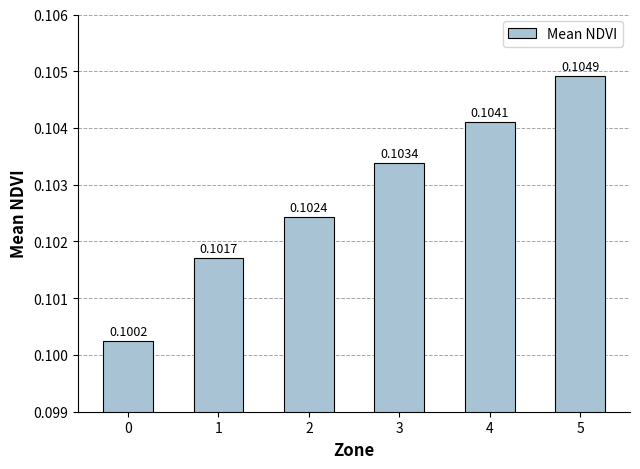

How many values are between 0 and 1?

6